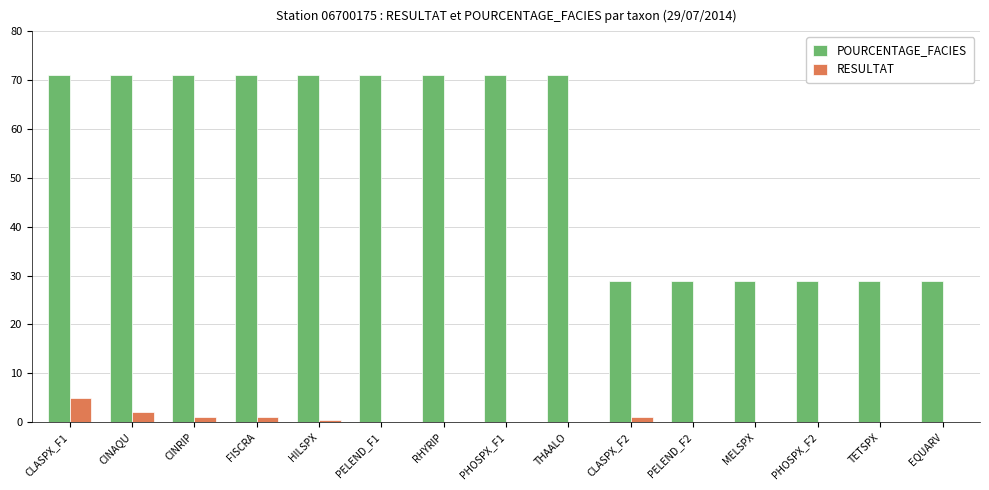

What is the sum of the RESULTAT values at CINRIP and PELEND_F2?

1.0